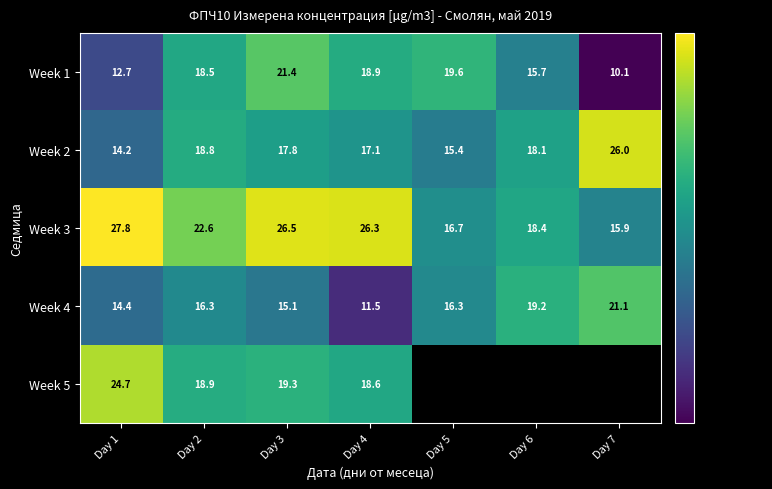

Is the value of Week 2 at Day 3 greater than the value of Week 5 at Day 2?

No